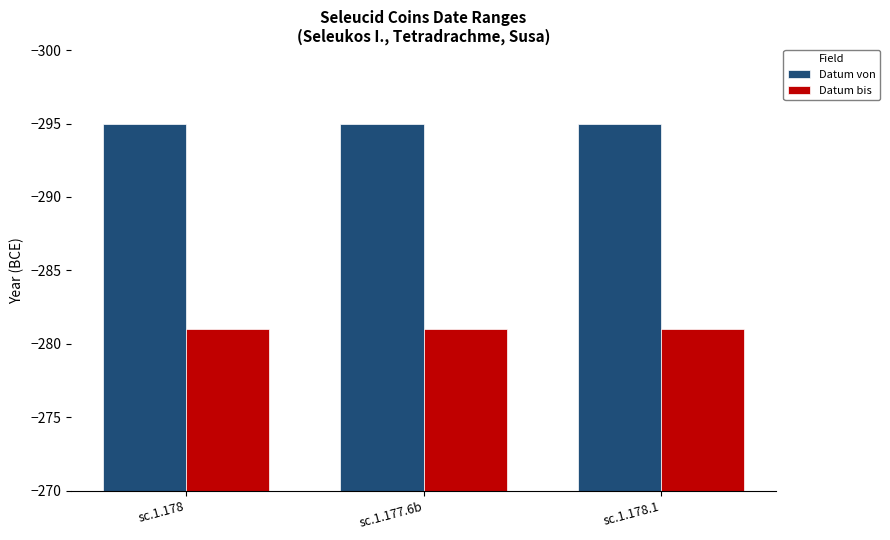

The value of Datum bis at sc.1.177.6b is -428. True or false?

False